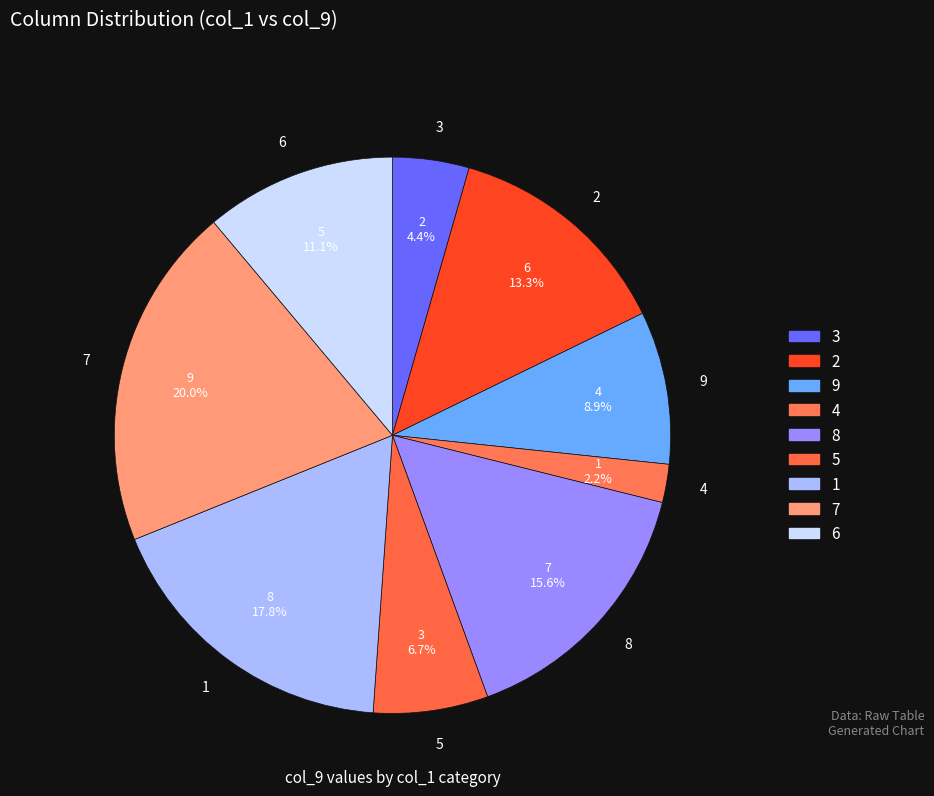

Count the number of slices in the pie.

9